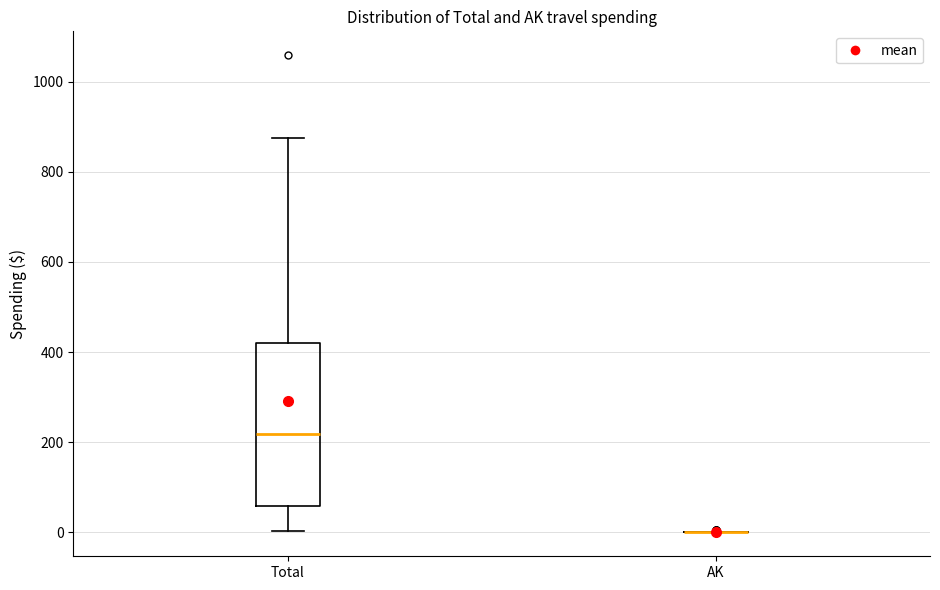

Which box is the tallest, from its lower edge to its upper edge?

Total